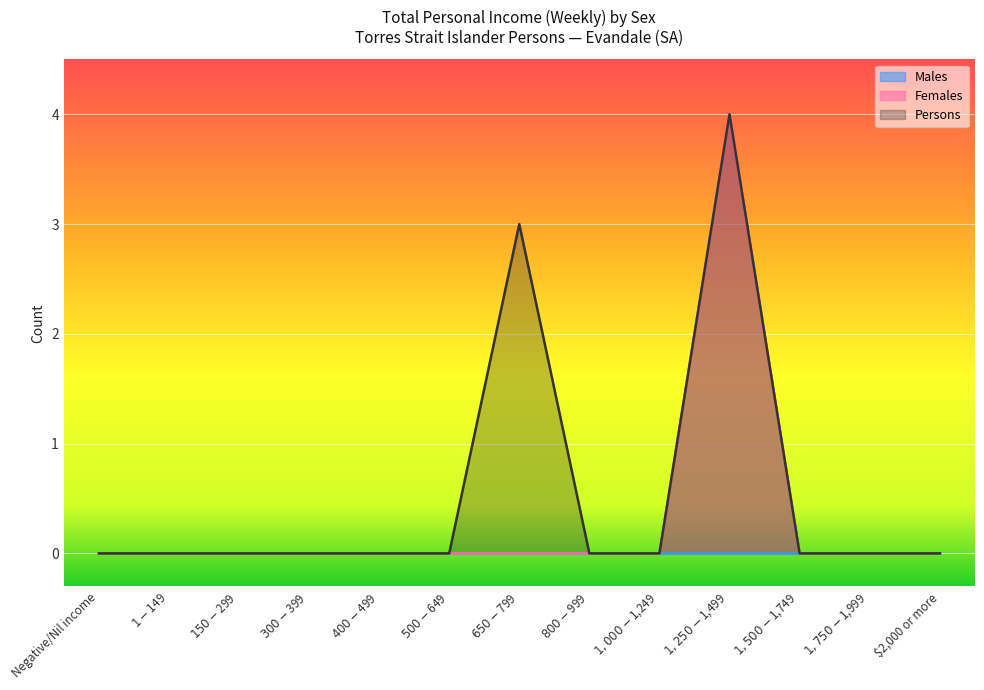

Count the number of categories in the chart.

13